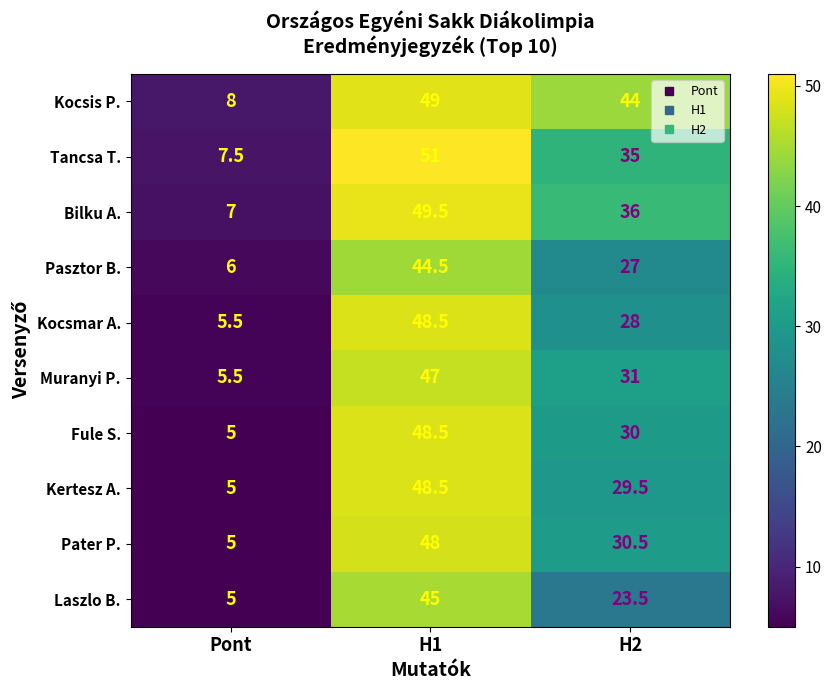

Reading left to right, list all the values displayed in this chart.

Kocsis P.: 8.0	49.0	44.0
Tancsa T.: 7.5	51.0	35.0
Bilku A.: 7.0	49.5	36.0
Pasztor B.: 6.0	44.5	27.0
Kocsmar A.: 5.5	48.5	28.0
Muranyi P.: 5.5	47.0	31.0
Fule S.: 5.0	48.5	30.0
Kertesz A.: 5.0	48.5	29.5
Pater P.: 5.0	48.0	30.5
Laszlo B.: 5.0	45.0	23.5